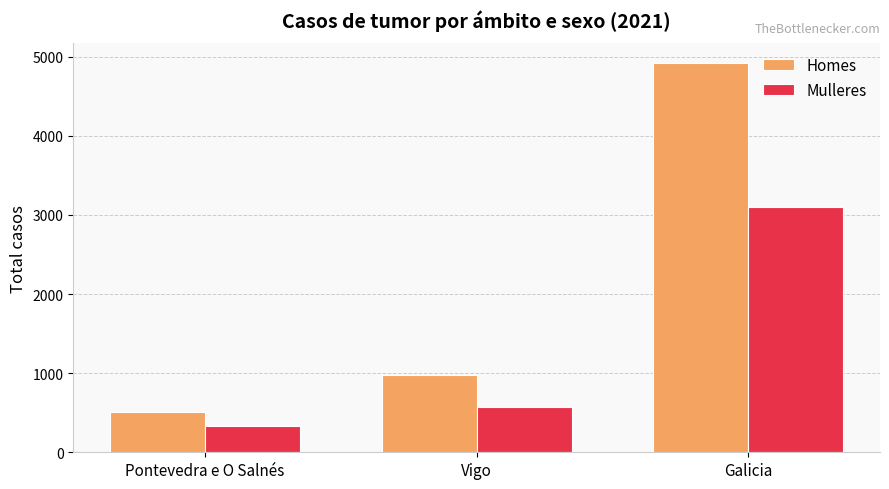

What is the sum of all Mulleres values?

4010